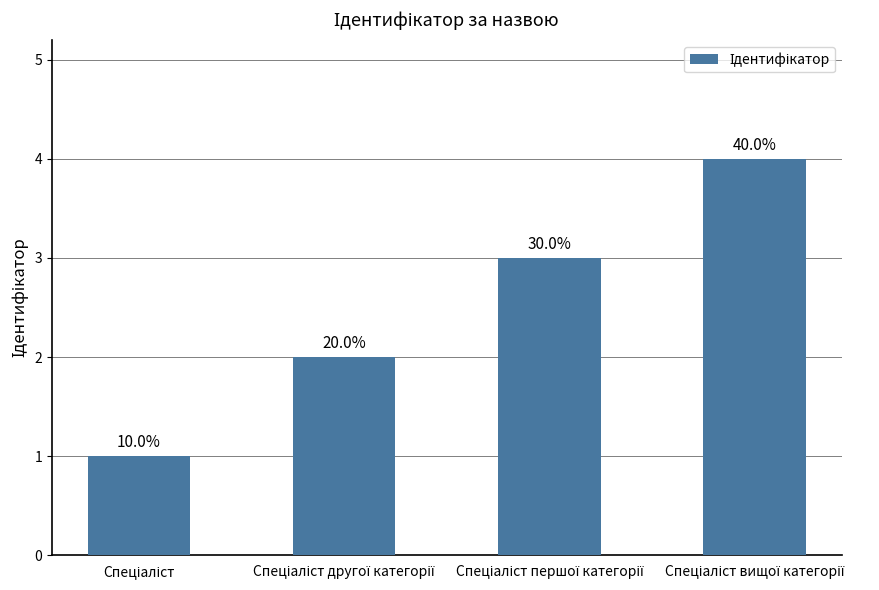

What position from the left is Спеціаліст вищої категорії?

4